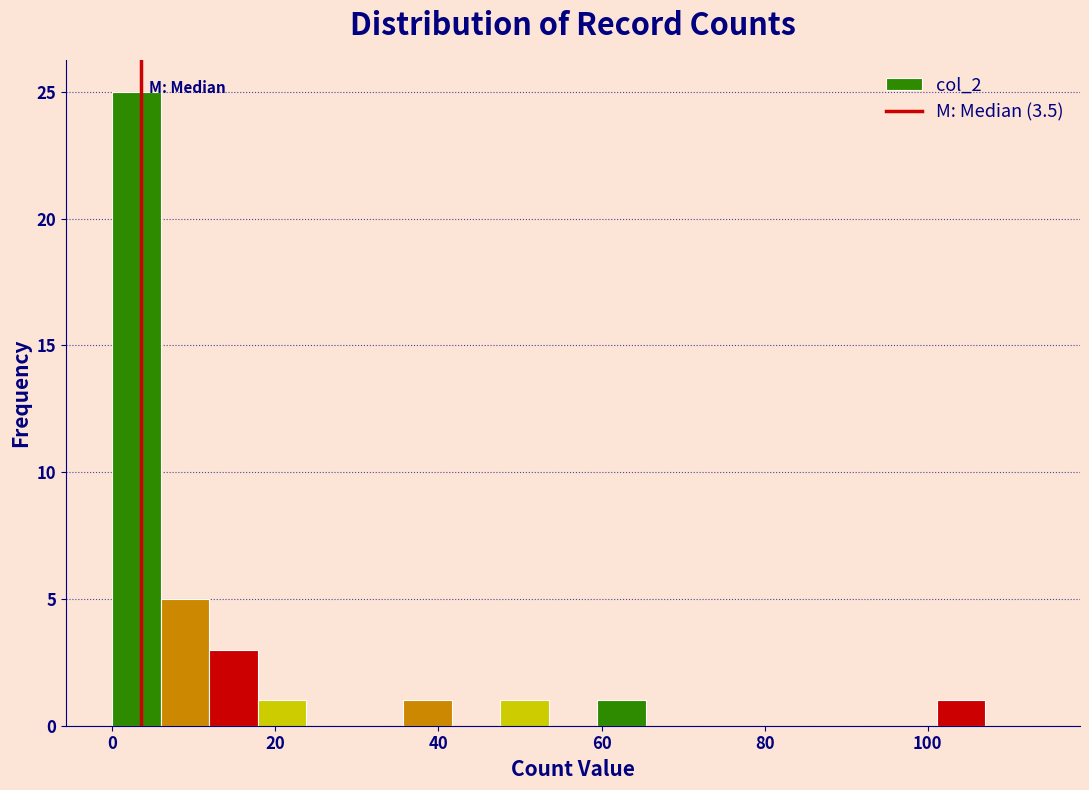

Around what value on the x-axis is the tallest bar? Give the approximate position of its centre, as read against the axis.

2